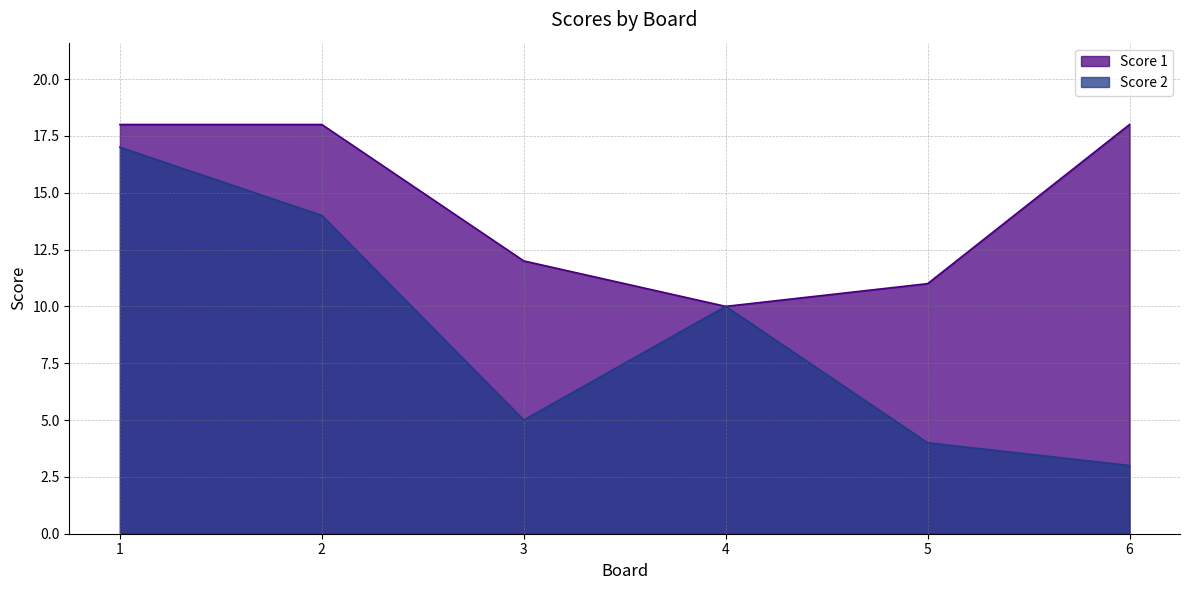

What is the spread (max minus min) of values at 1?

1